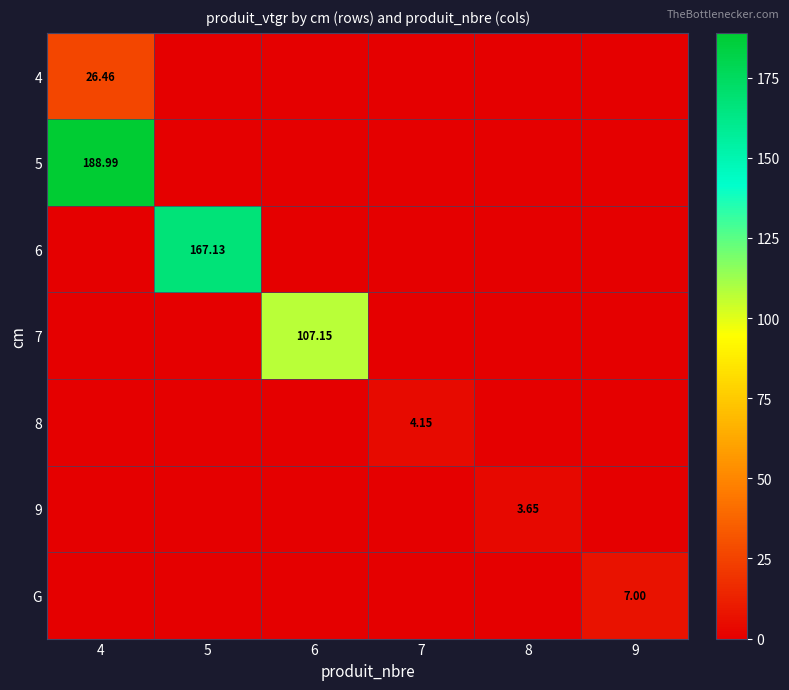

Which series has the largest total across all categories?

5